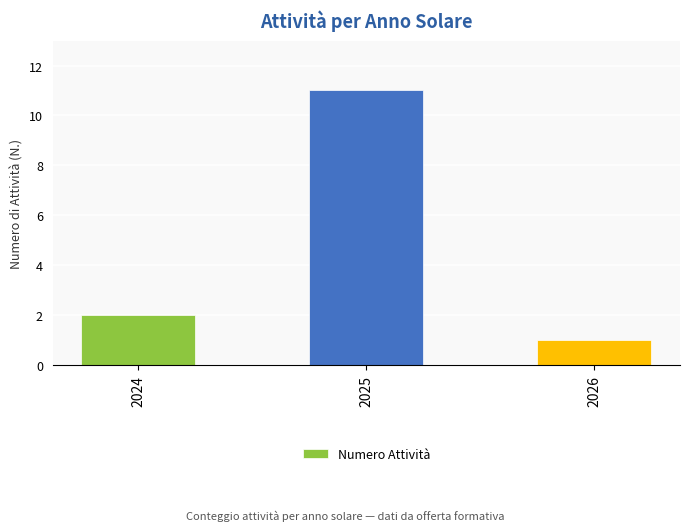

Reading left to right, transcribe all the data shown in this chart.

2	11	1